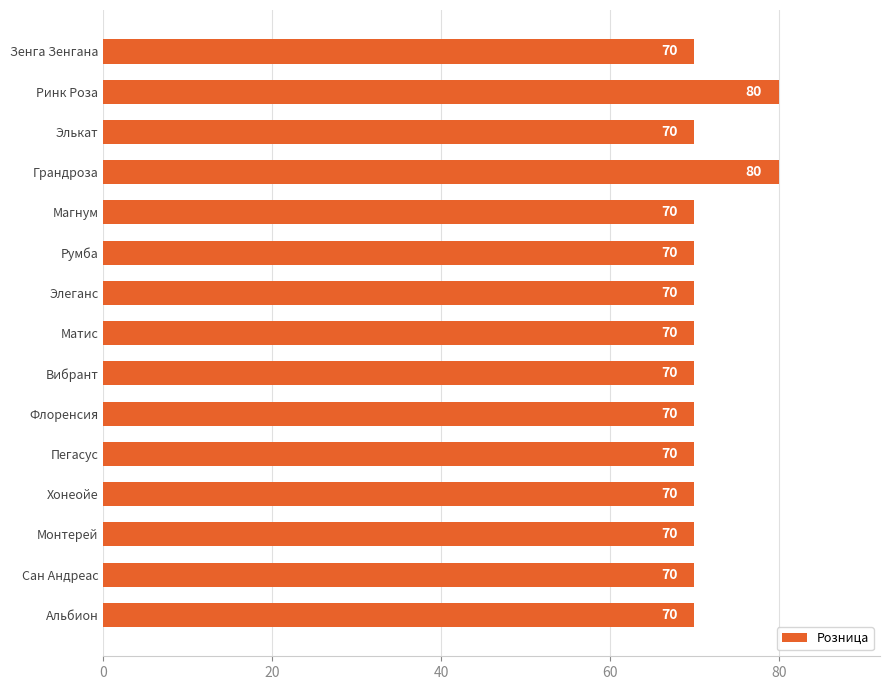

What is the approximate value at Пегасус?

70